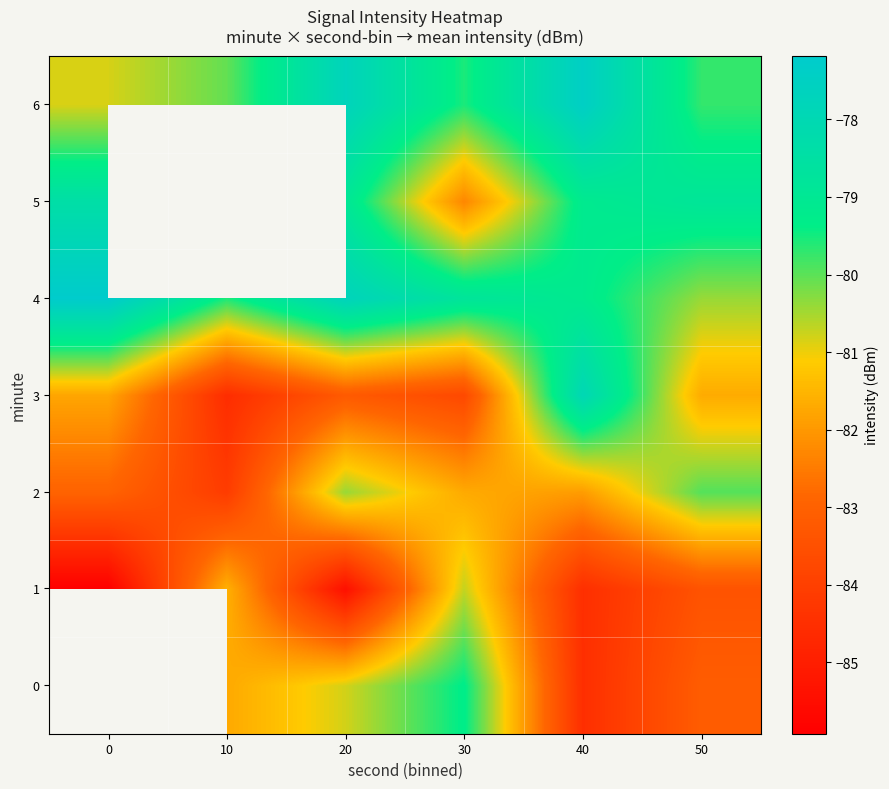

What is the average value of the 1 series?

-83.6